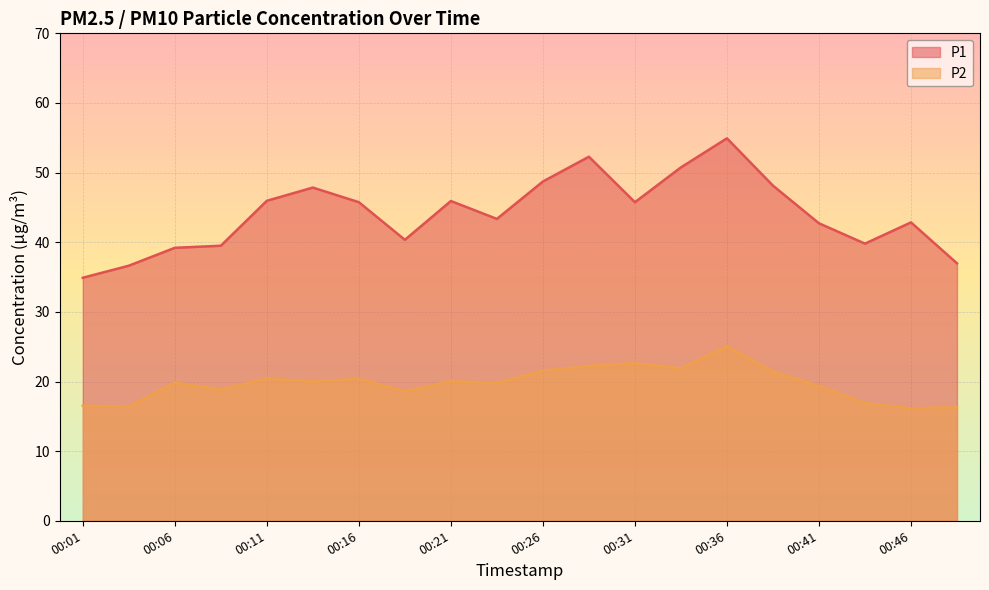

The P2 series shows 25.1 at 00:36. True or false?

True